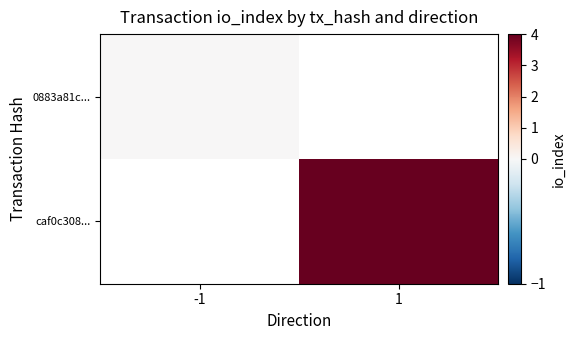

Rank the series by their maximum value, from lowest to highest.

0883a81c..., caf0c308...